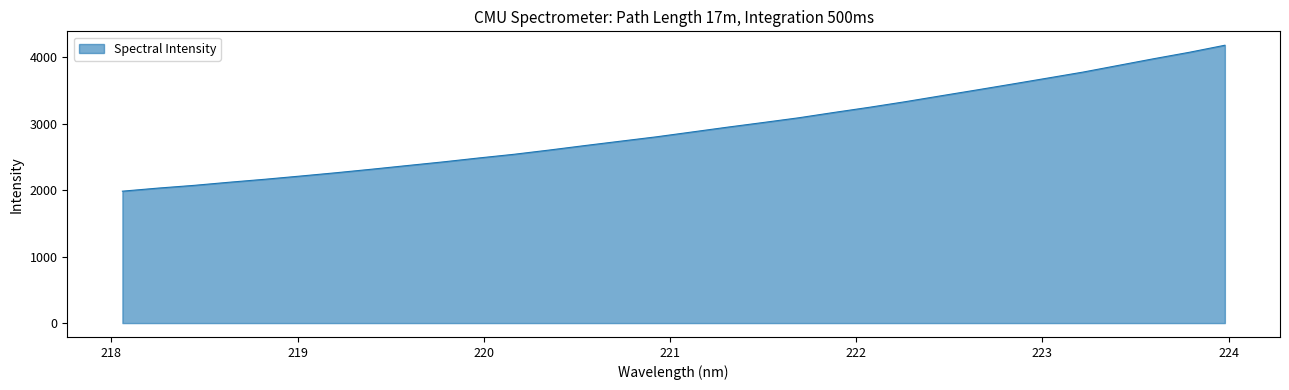

What is the difference between the maximum and minimum values?

2193.9